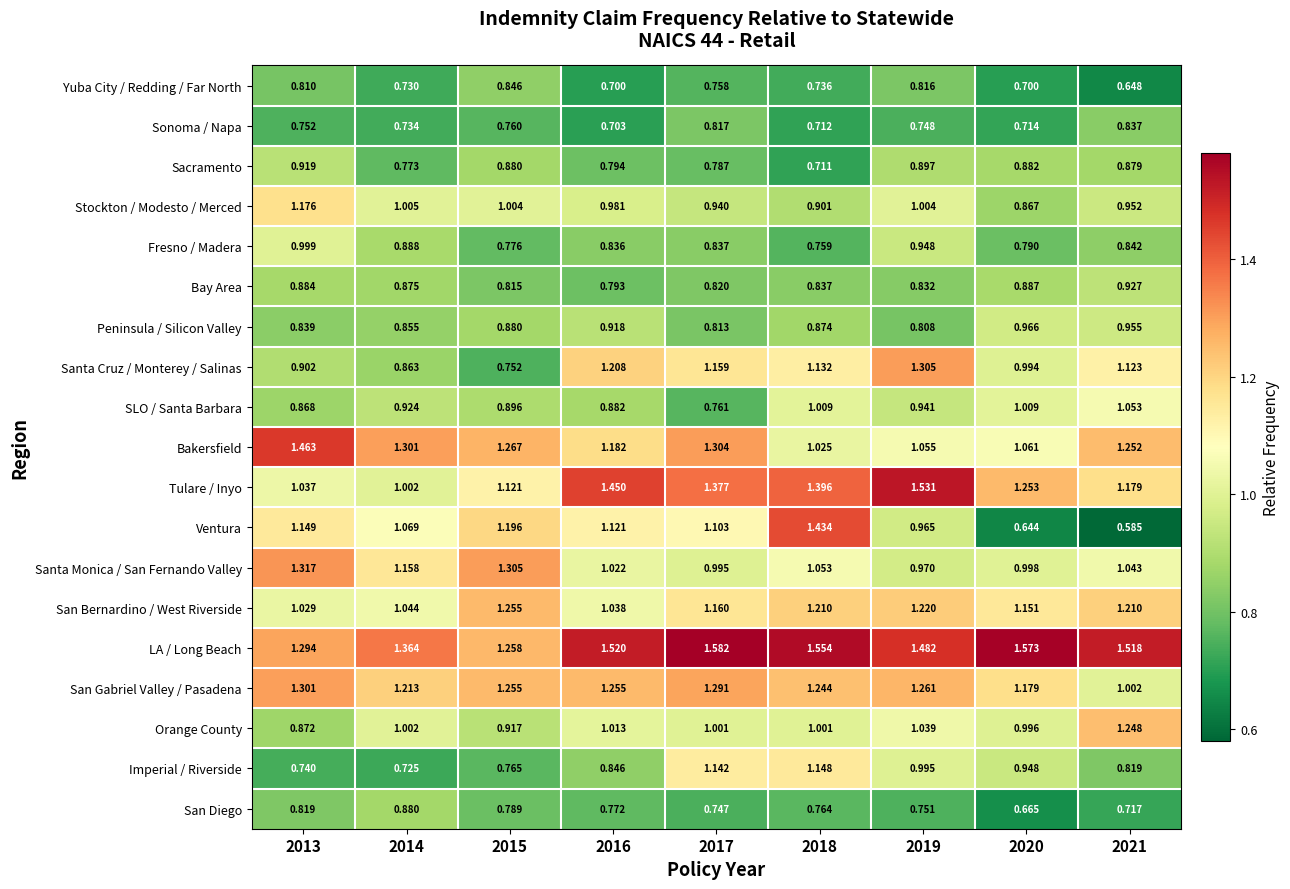

Rank the series by their maximum value, from lowest to highest.

Sonoma / Napa, Yuba City / Redding / Far North, San Diego, Sacramento, Bay Area, Peninsula / Silicon Valley, Fresno / Madera, SLO / Santa Barbara, Imperial / Riverside, Stockton / Modesto / Merced, Orange County, San Bernardino / West Riverside, San Gabriel Valley / Pasadena, Santa Cruz / Monterey / Salinas, Santa Monica / San Fernando Valley, Ventura, Bakersfield, Tulare / Inyo, LA / Long Beach